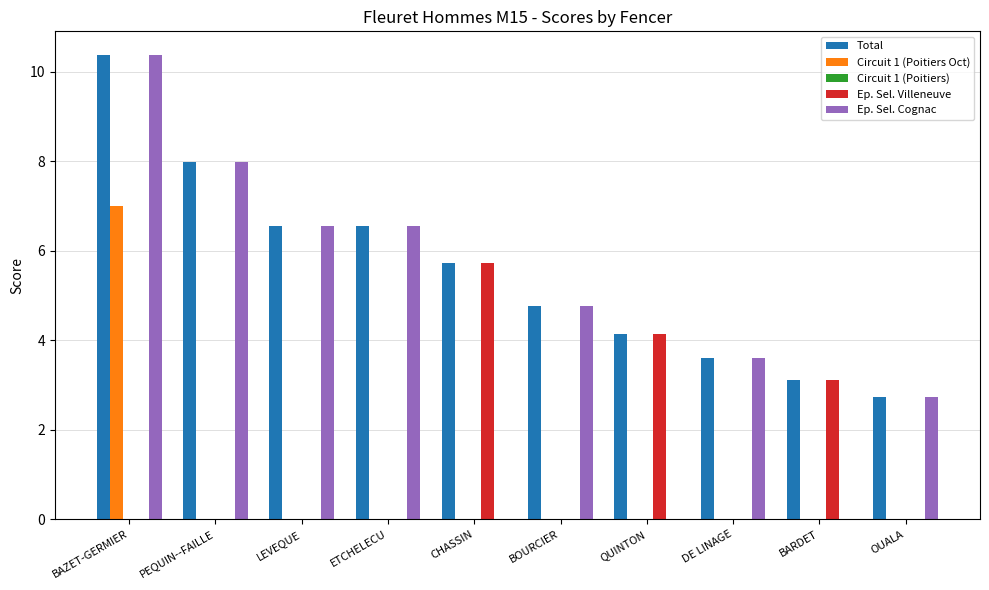

True or false: Circuit 1 (Poitiers Oct) has a value of 2.3 at BAZET-GERMIER.

False